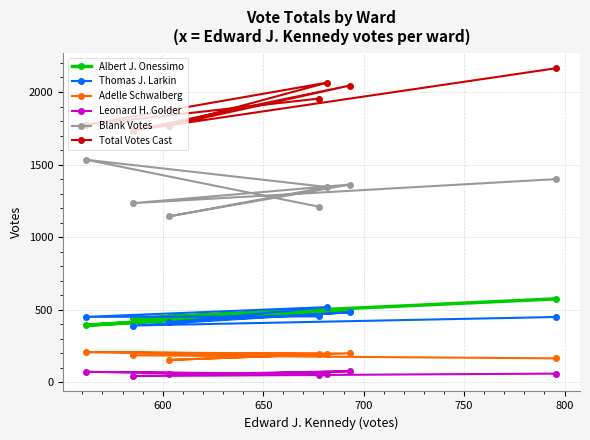

Which series has the largest total across all categories?

Total Votes Cast